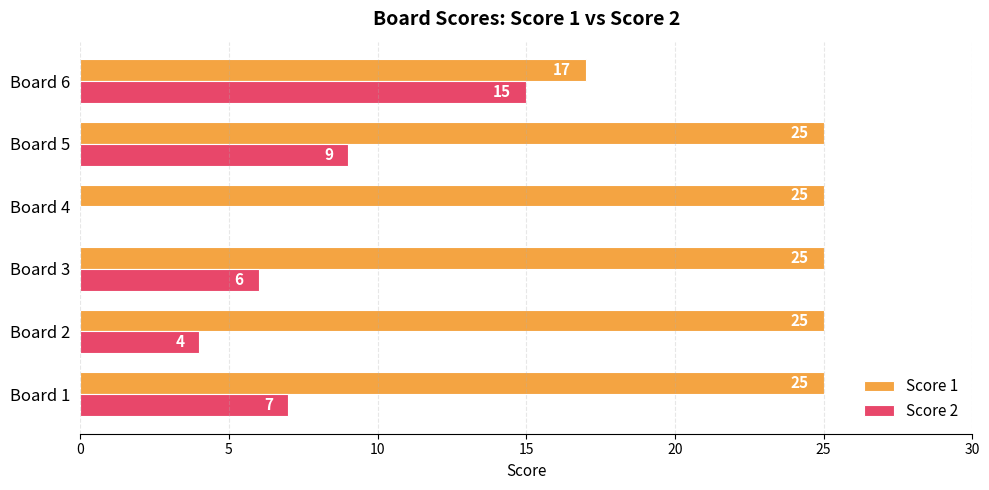

Which series changed the most between Board 2 and Board 4?

Score 2